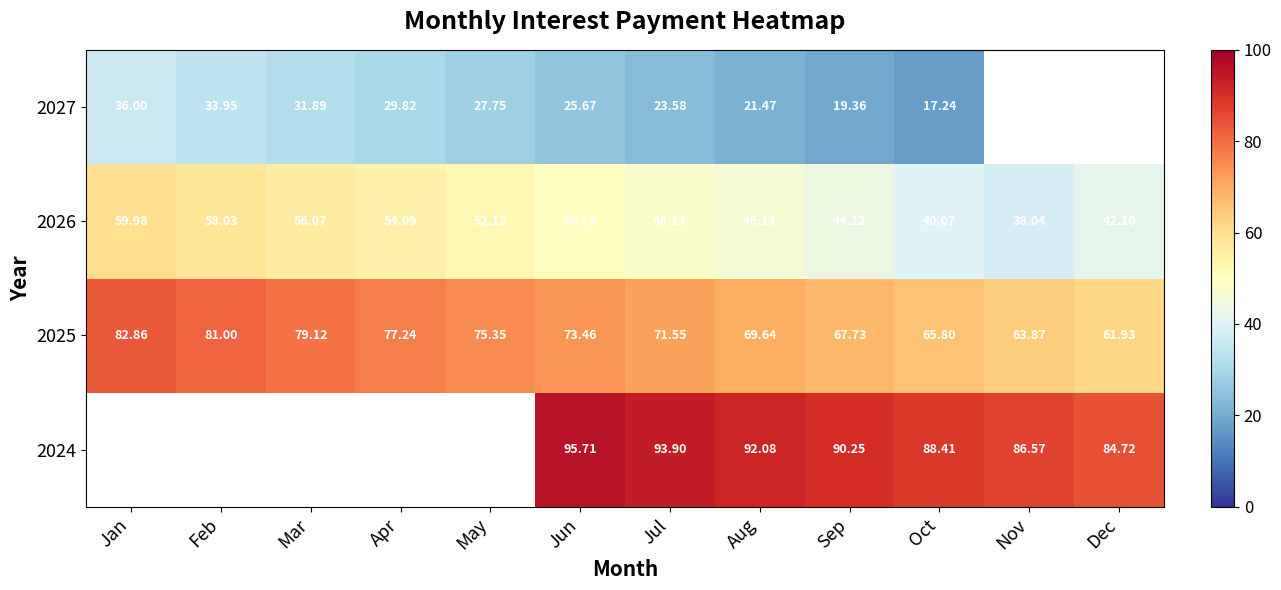

What is the difference between the highest and lowest values at Sep?

70.9